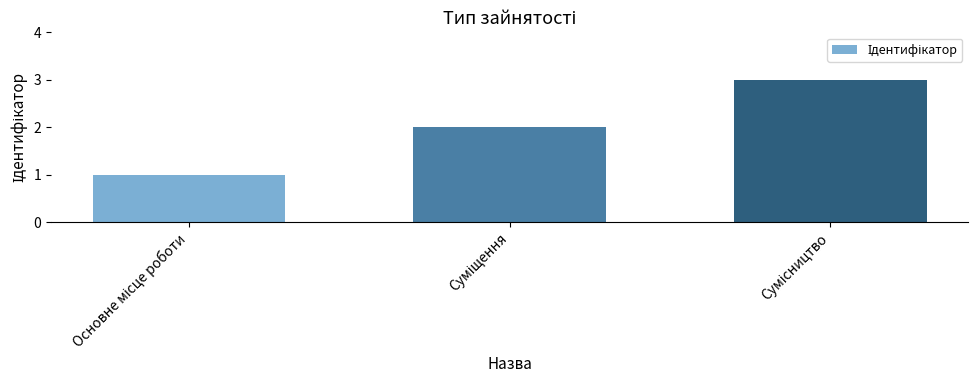

What is the greatest value displayed?

3